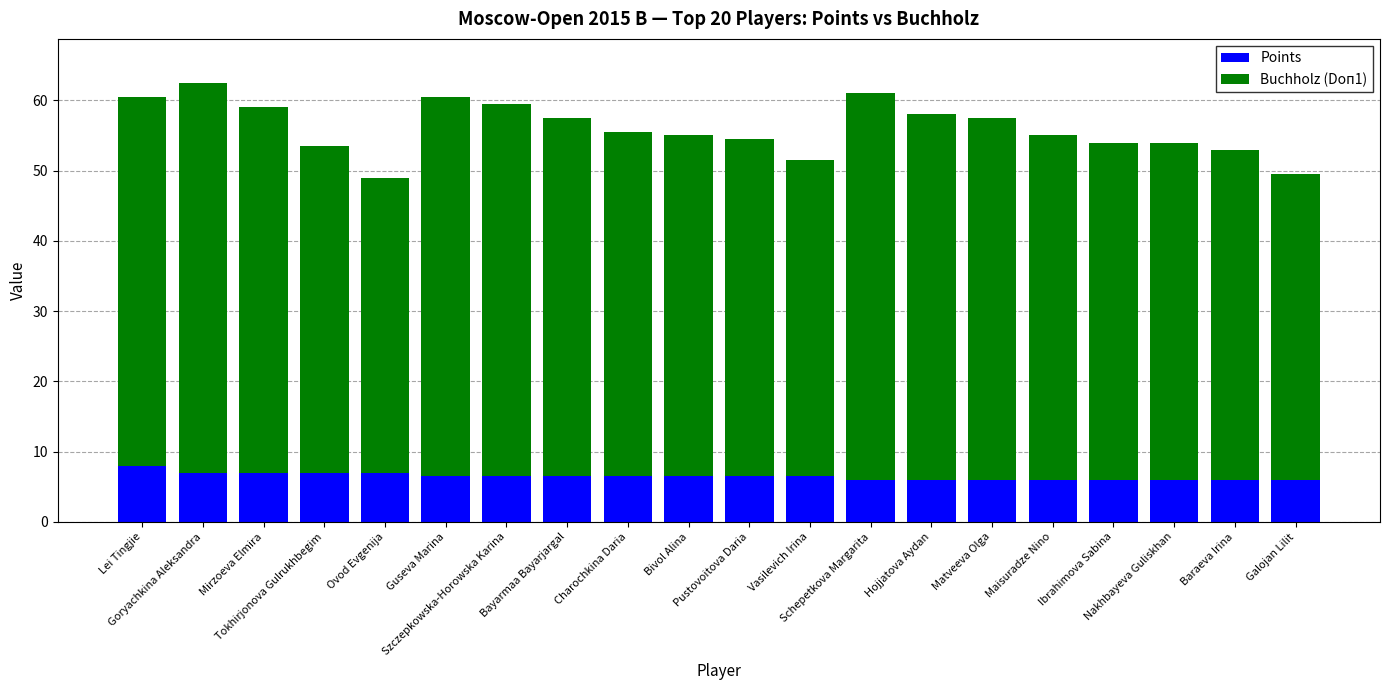

What is the maximum value for Points?

8.0